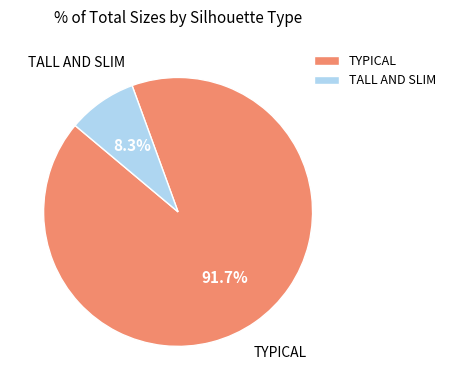

Is TYPICAL the majority of the pie?

Yes